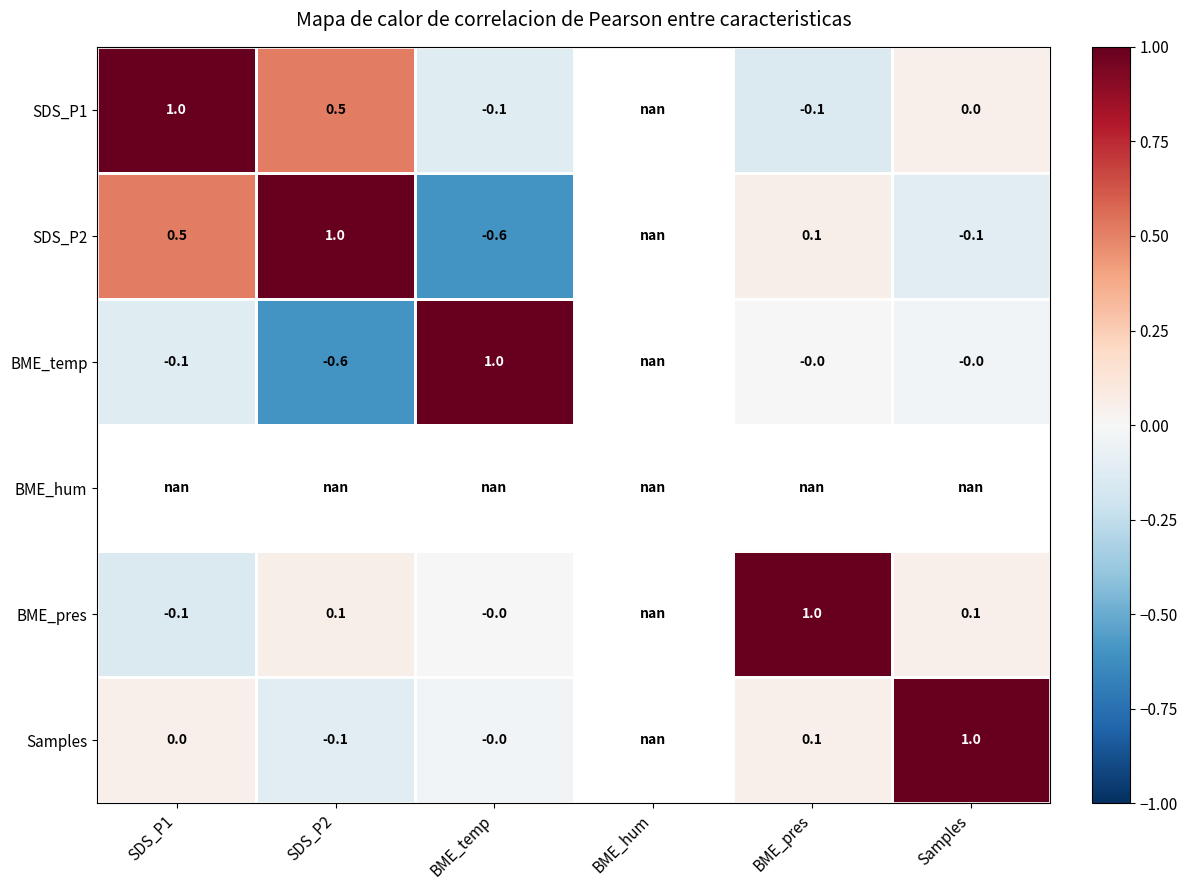

What is the maximum value shown in the chart?

1.0